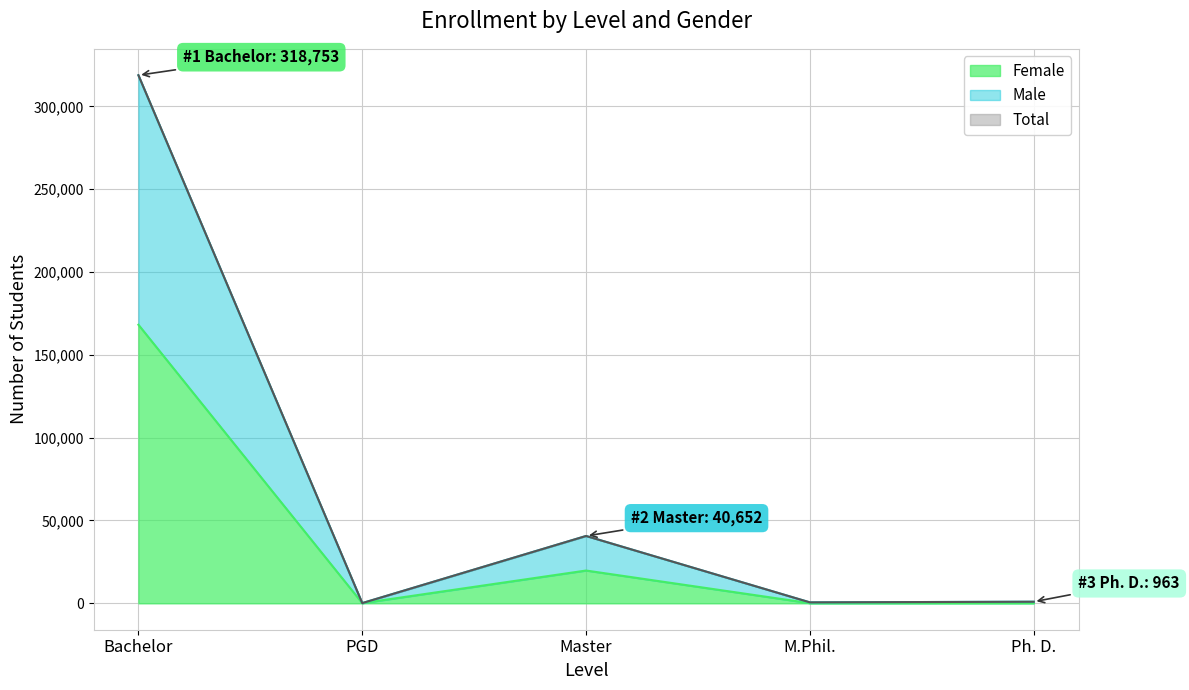

Between PGD and Bachelor, which is larger?

Bachelor